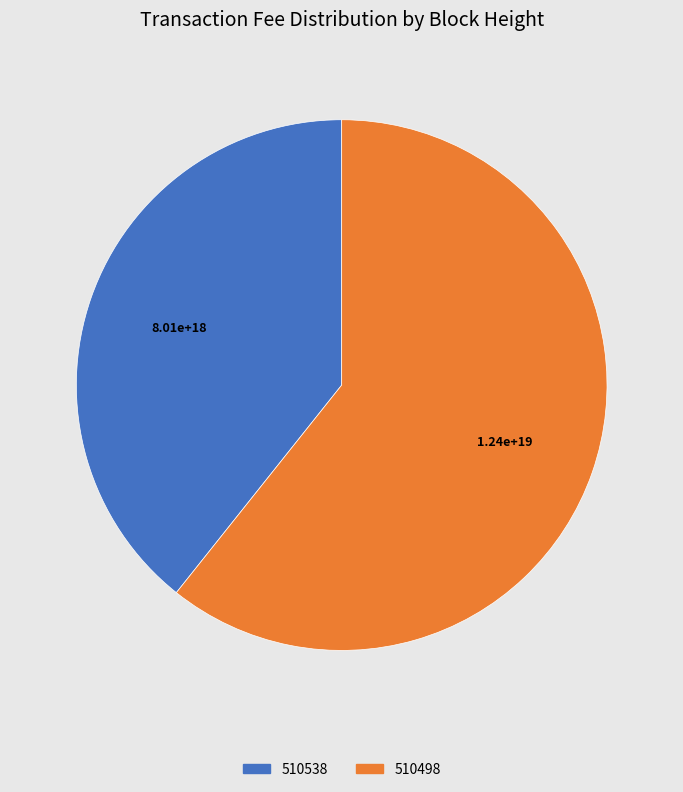

What is the largest slice in the pie chart?

510498